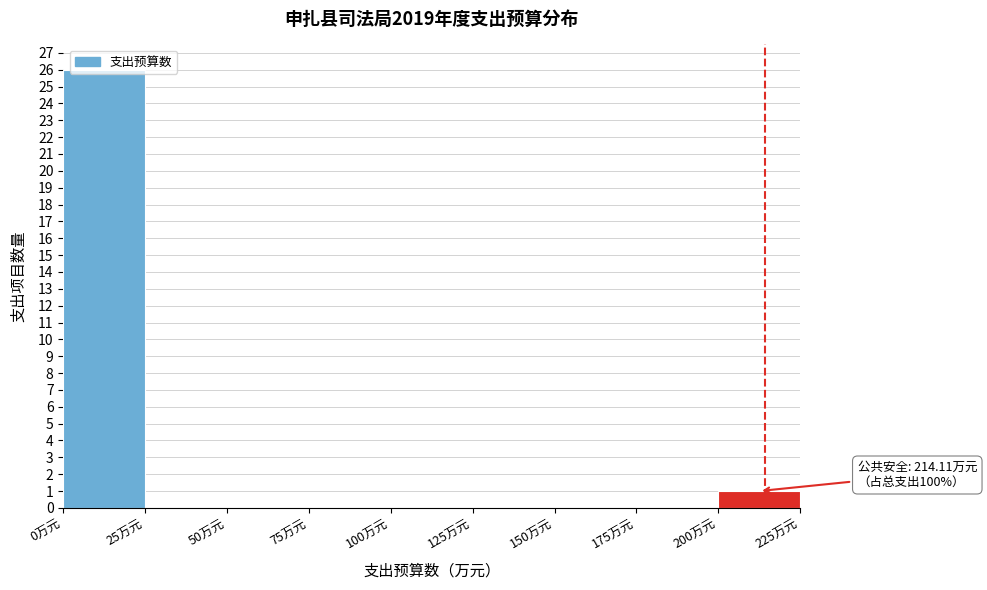

Which range on the x-axis has the tallest bar?

0 to 25